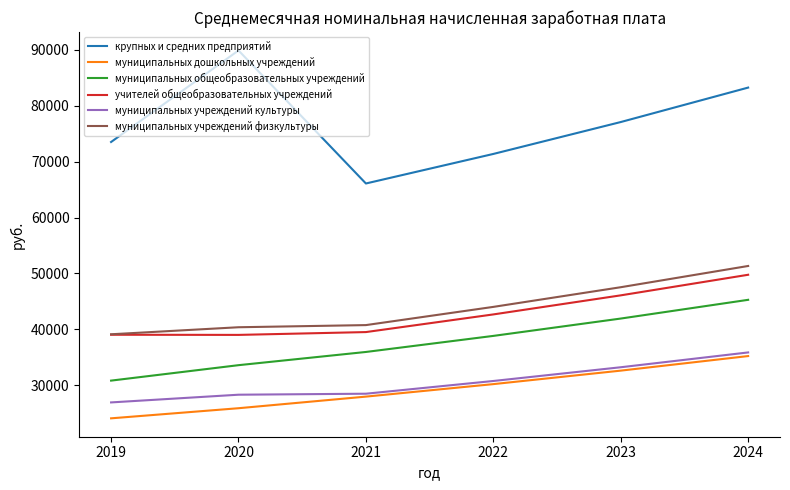

What are all the series names shown in the legend?

крупных и средних предприятий, муниципальных дошкольных учреждений, муниципальных общеобразовательных учреждений, учителей общеобразовательных учреждений, муниципальных учреждений культуры, муниципальных учреждений физкультуры